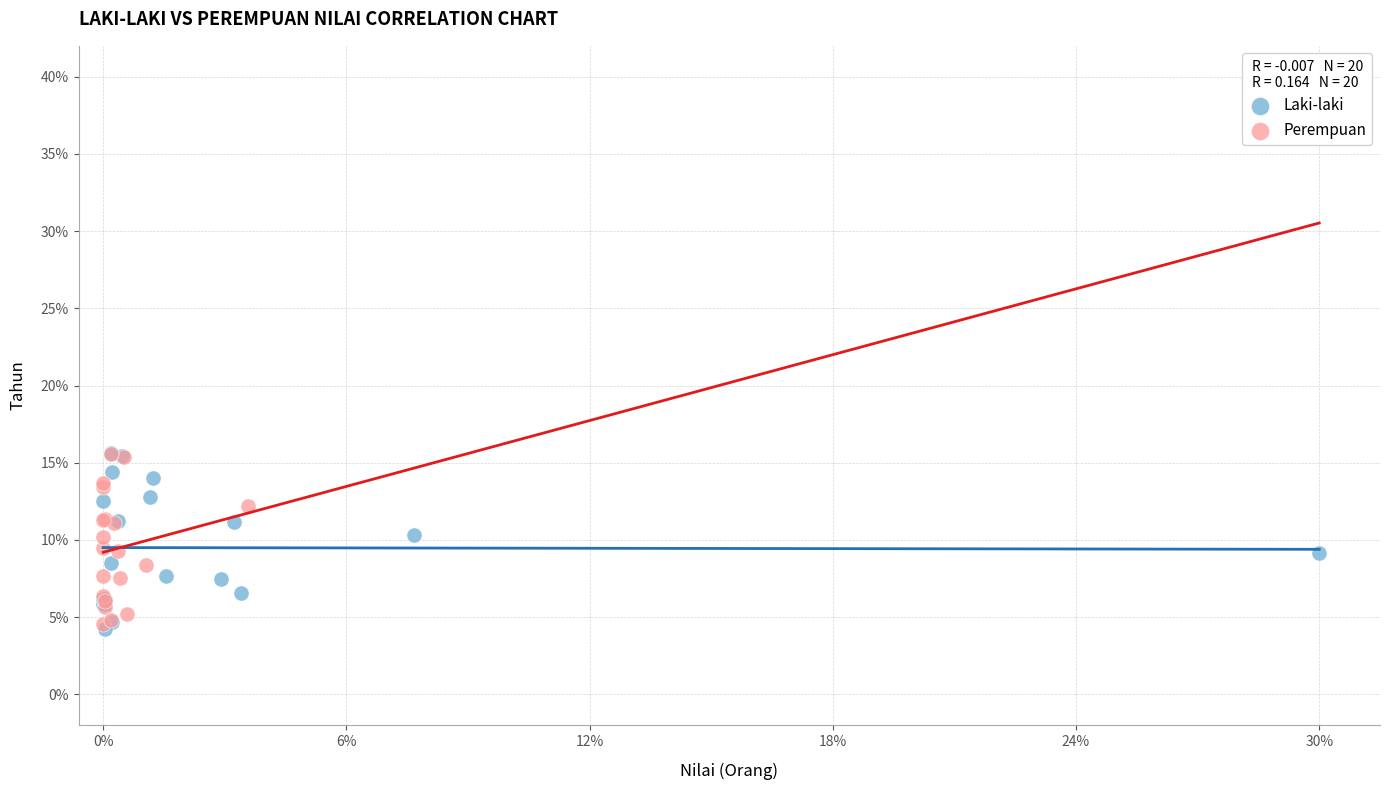

What are all the series names shown in the legend?

Laki-laki, Perempuan